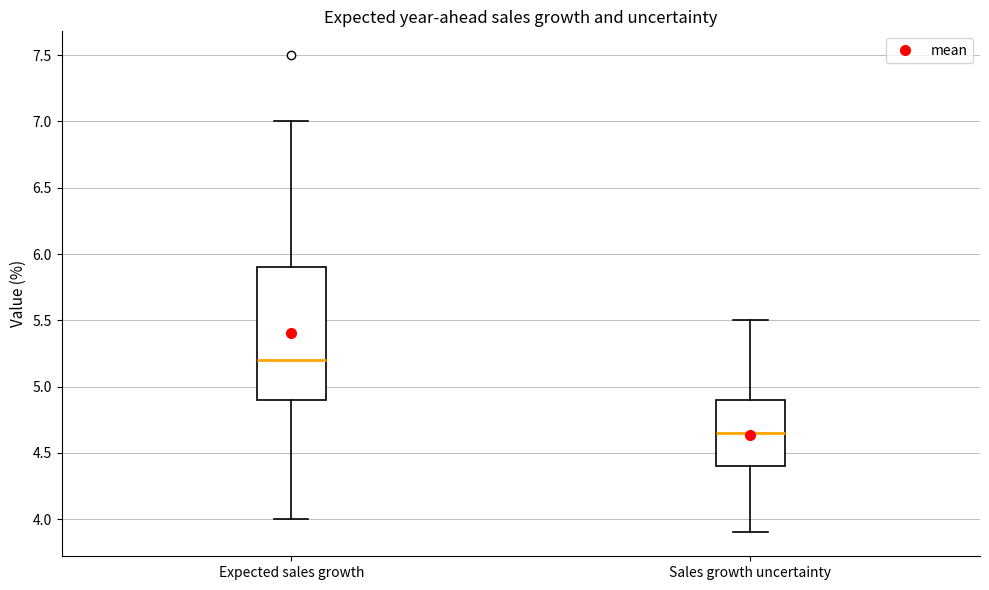

Where is the upper edge of the box for Expected sales growth on the y-axis? The values are not printed on the chart, so give them approximately, as read against the axis.

5.90